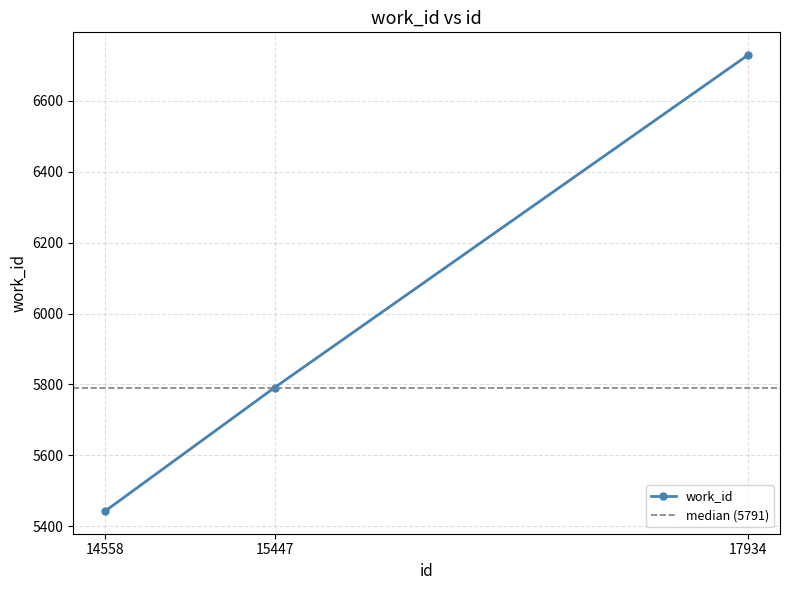

Count the values in the range 5443 to 6729.

3